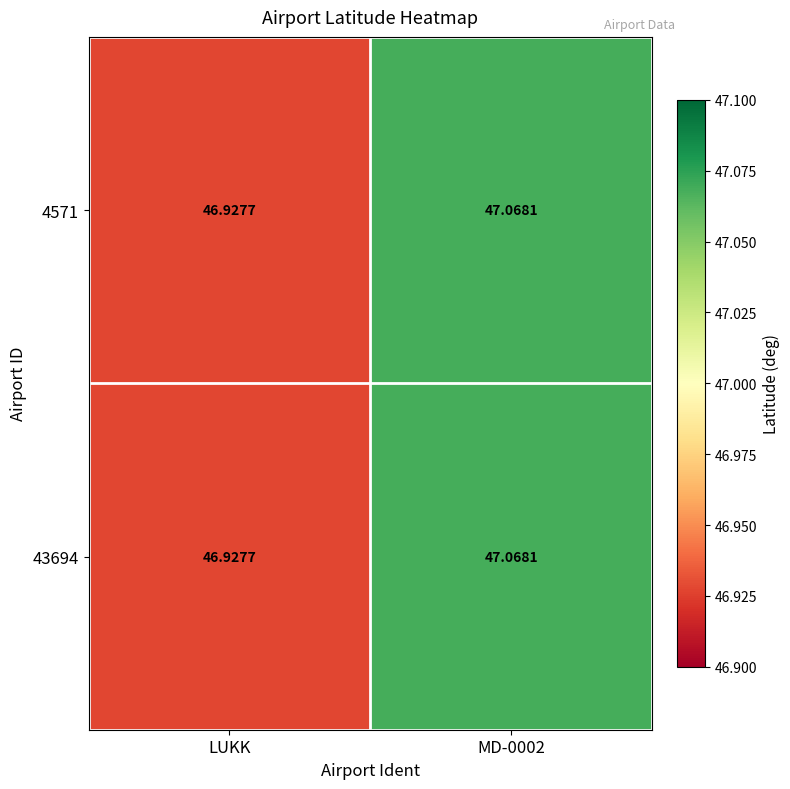

How many categories are shown in the chart?

2